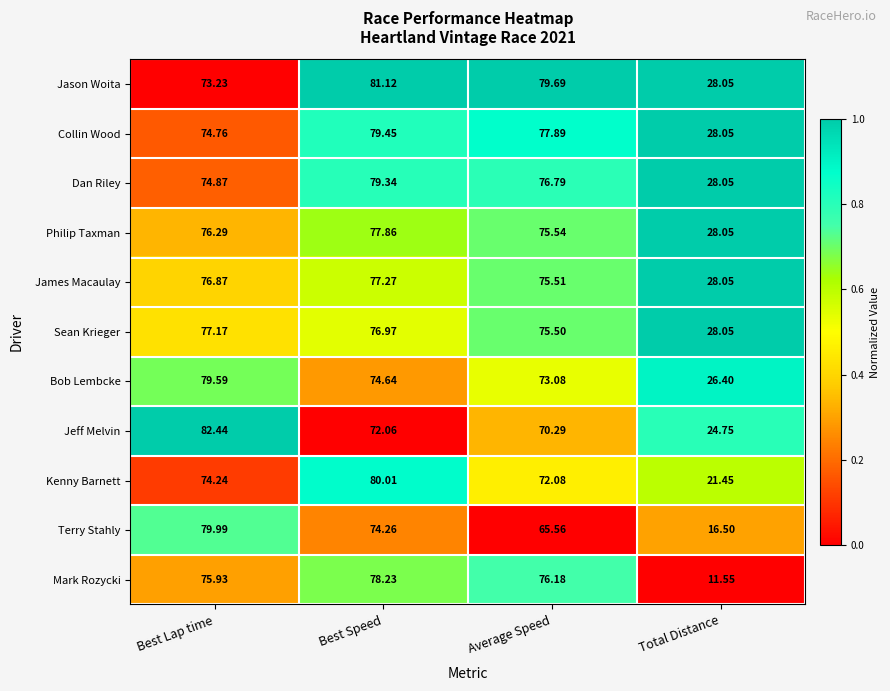

Rank the series at Average Speed from highest to lowest value.

Jason Woita, Collin Wood, Dan Riley, Mark Rozycki, Philip Taxman, James Macaulay, Sean Krieger, Bob Lembcke, Kenny Barnett, Jeff Melvin, Terry Stahly